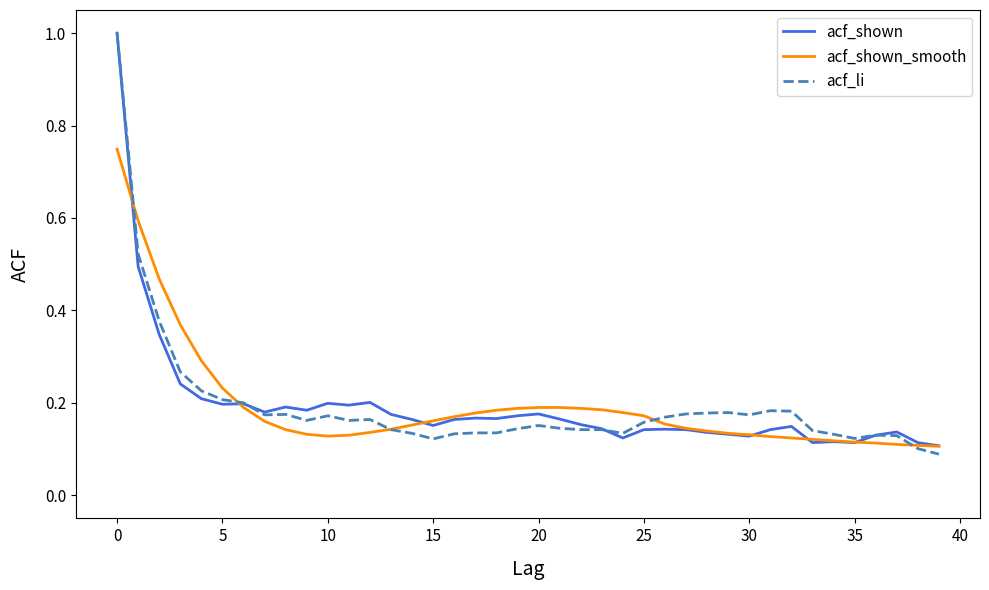

True or false: acf_shown and acf_li intersect in this chart.

True